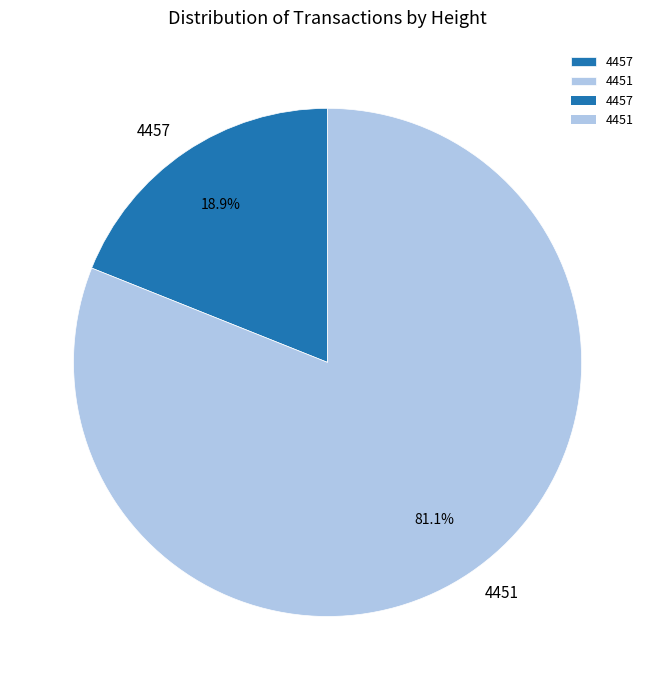

Is 4451 the majority of the pie?

Yes